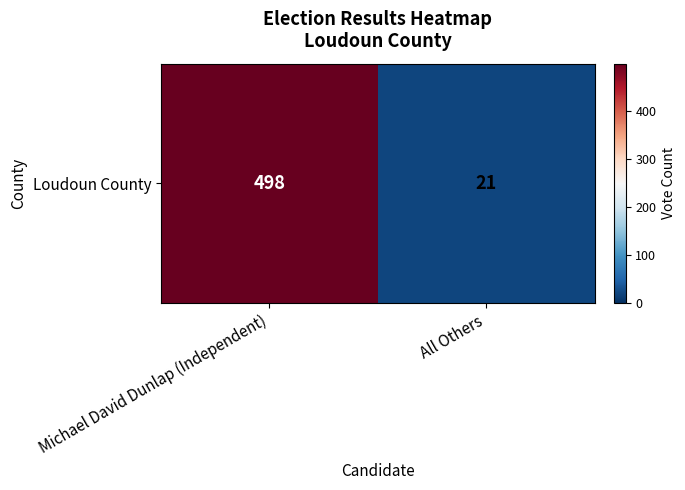

What is the difference between the values at All Others and Michael David Dunlap (Independent)?

477